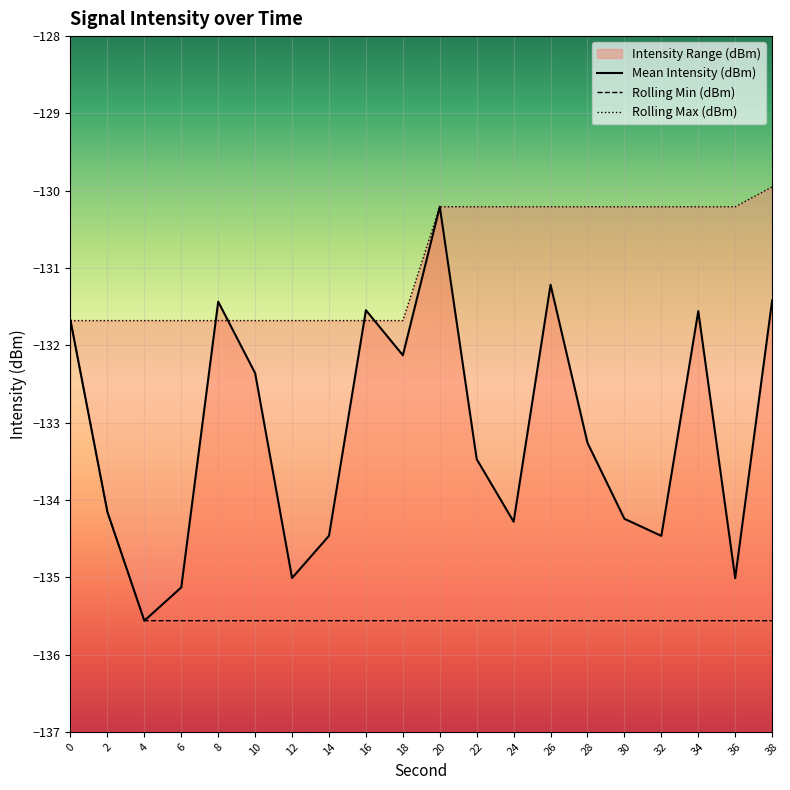

Which series has the widest spread of values?

Mean Intensity (dBm)